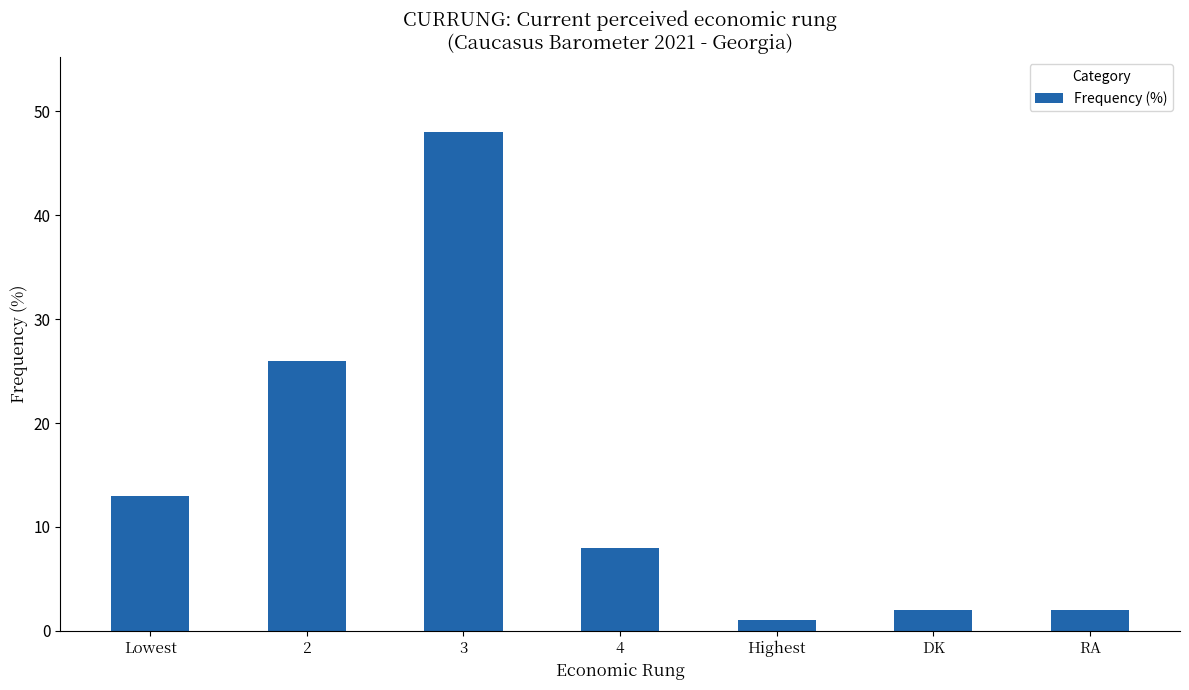

What is the change in value from 2 to 3?

+22